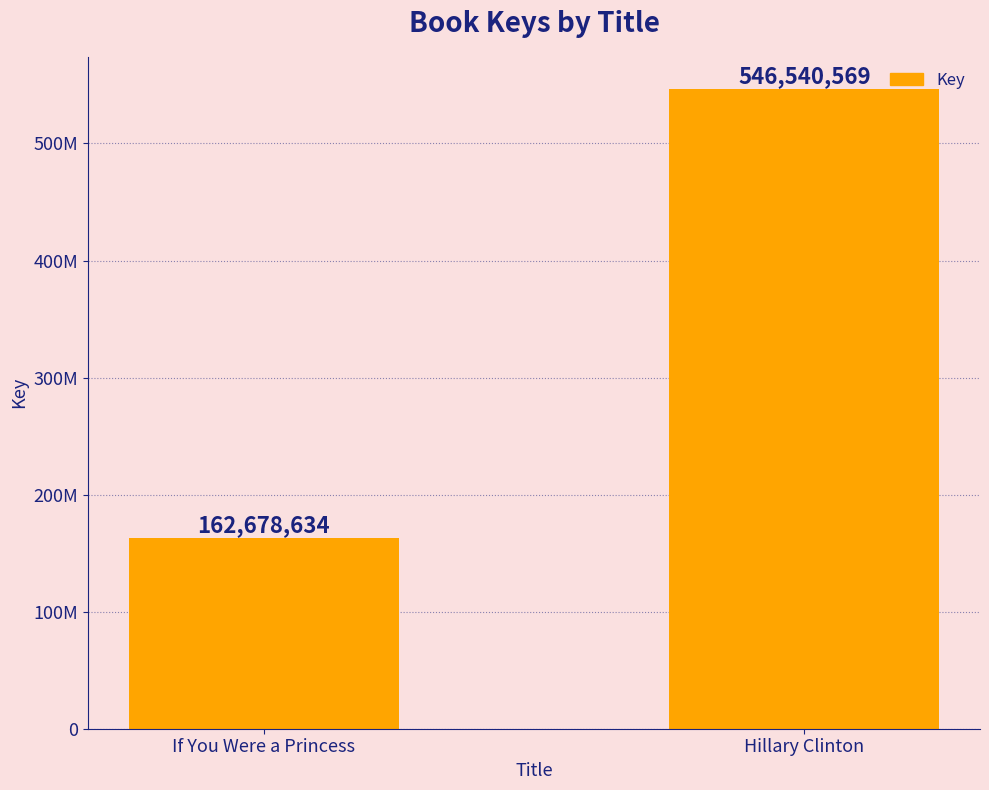

What is the label of the 1st bar from the right?

Hillary Clinton